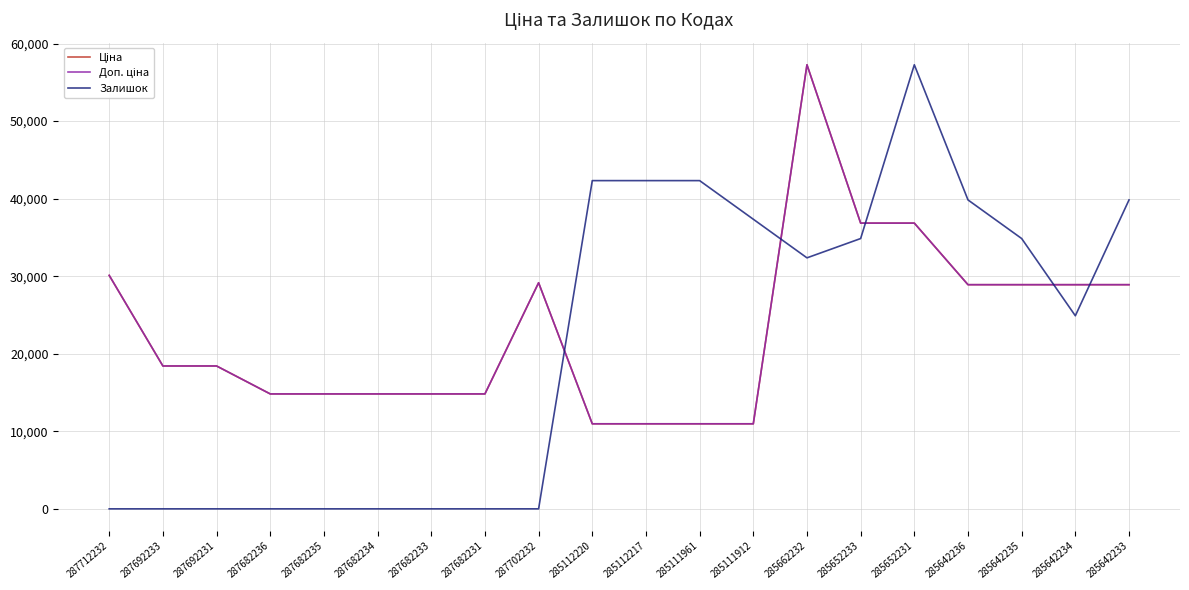

List the labels in order of Залишок value, largest first.

285652231, 285112220, 285112217, 285111961, 285642236, 285642233, 285111912, 285652233, 285642235, 285662232, 285642234, 287712232, 287692233, 287692231, 287682236, 287682235, 287682234, 287682233, 287682231, 287702232